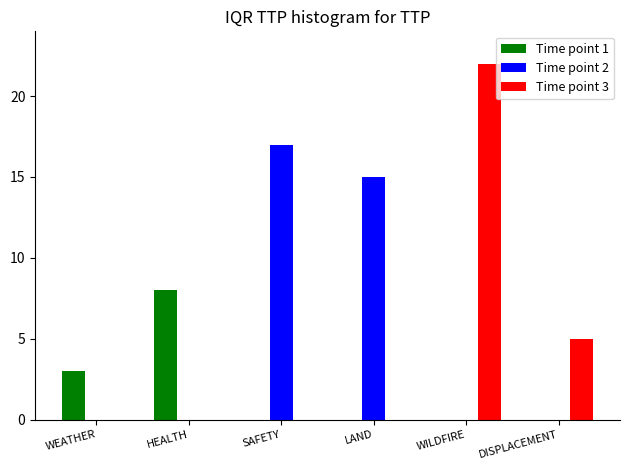

Which series has the largest range (max minus min)?

Time point 3